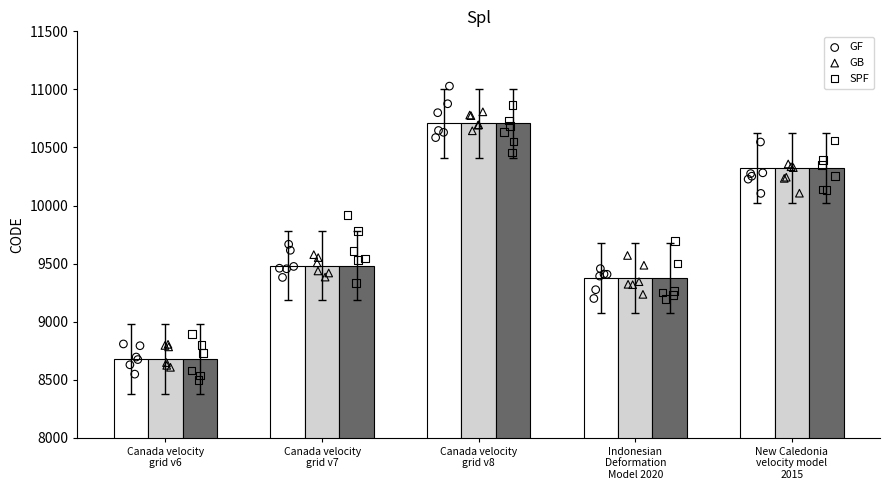

What are all the series names shown in the legend?

GF, GB, SPF